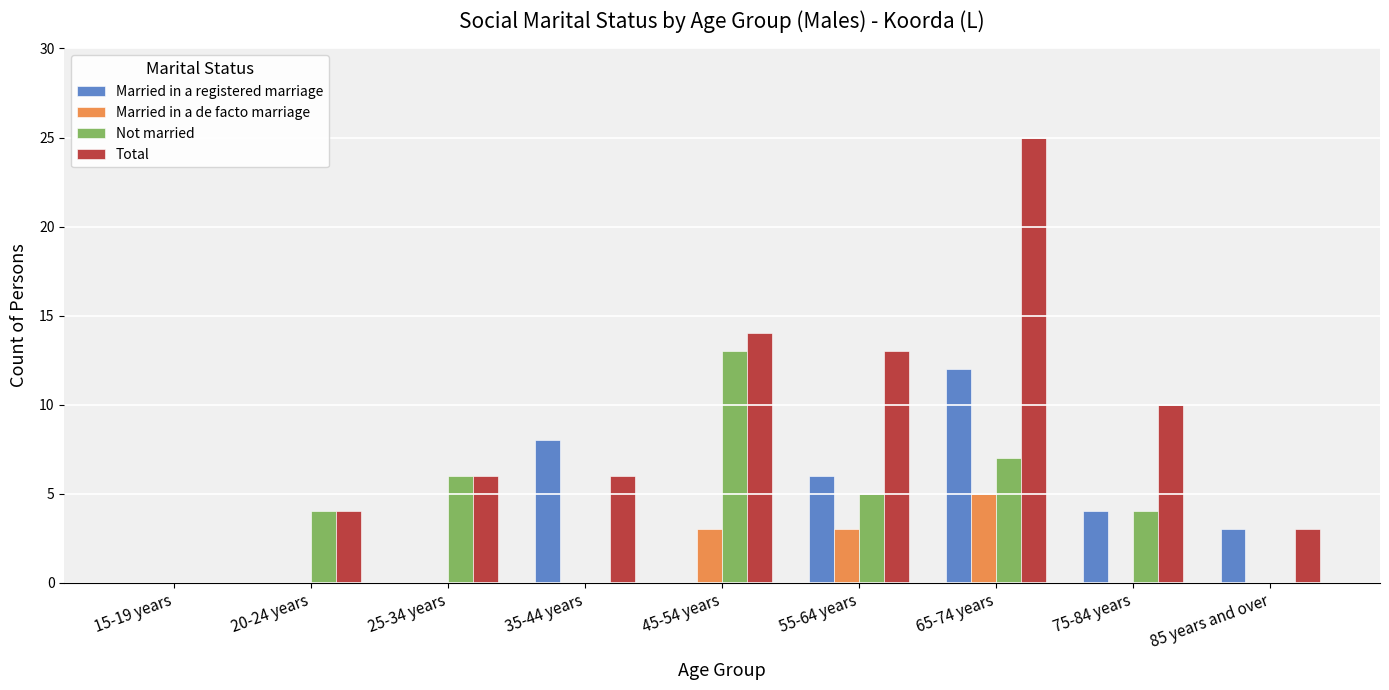

The Total series shows 3 at 25-34 years. True or false?

False